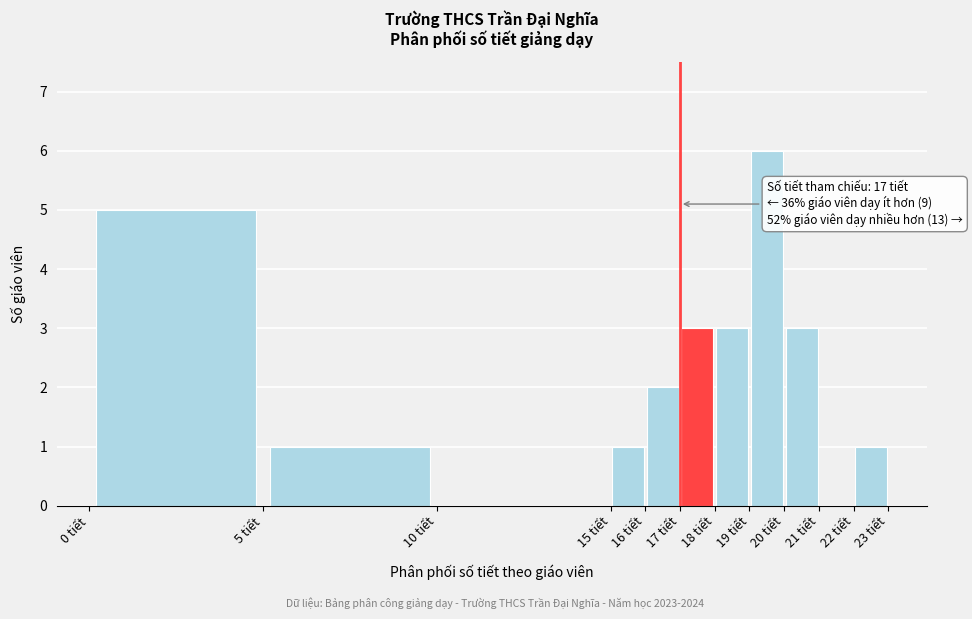

Which range on the x-axis has the tallest bar?

19 to 20